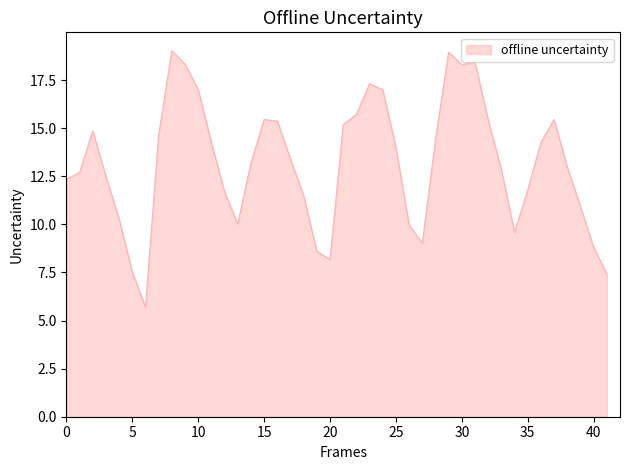

What is the difference between the maximum and minimum values?

13.3